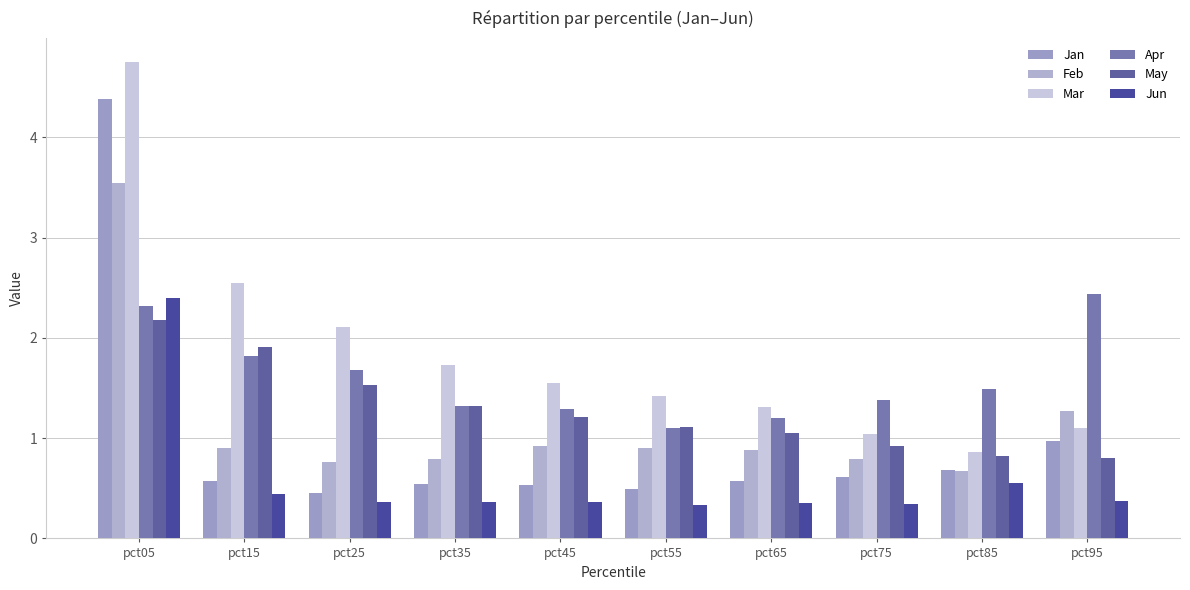

True or false: Jan has a value of 0.5 at pct35.

True